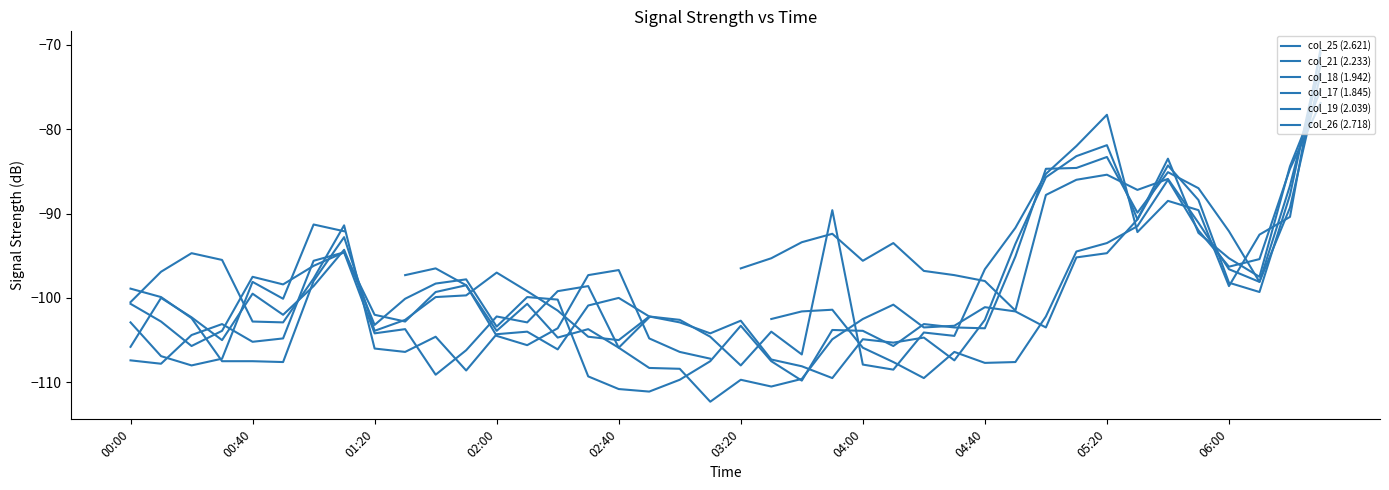

List the series in order of their overall mean, lowest first.

col_26 (2.718), col_19 (2.039), col_25 (2.621), col_21 (2.233), col_18 (1.942), col_17 (1.845)